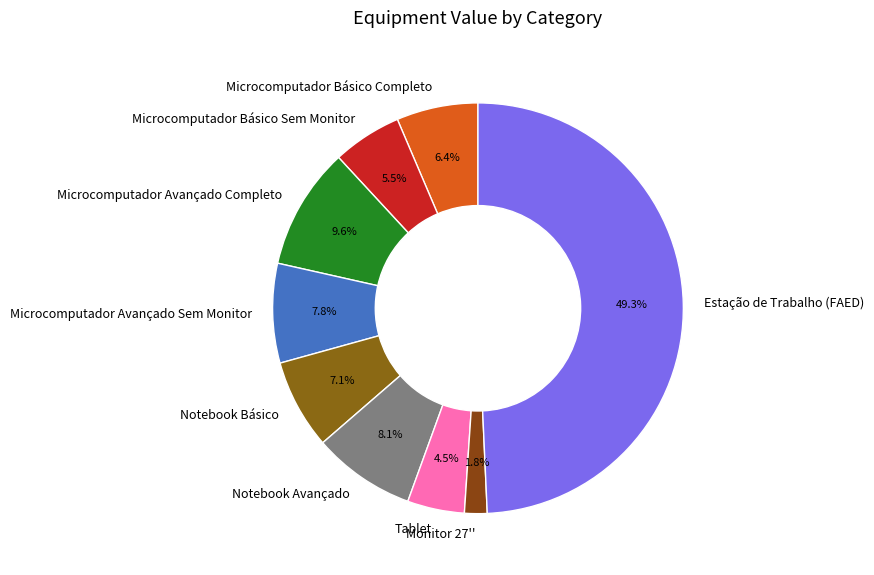

True or false: Estação de Trabalho (FAED) accounts for 38% of the total.

False